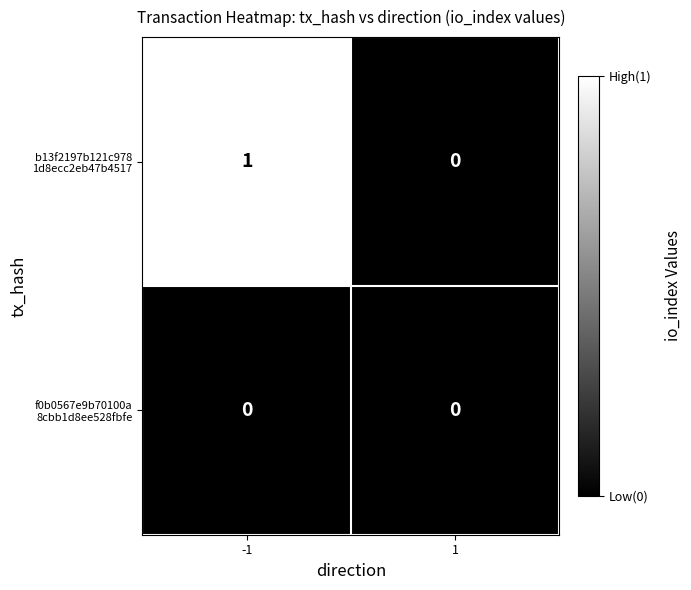

Rank the series by their maximum value, from lowest to highest.

f0b0567e9b70100a 8cbb1d8ee528fbfe, b13f2197b121c978 1d8ecc2eb47b4517